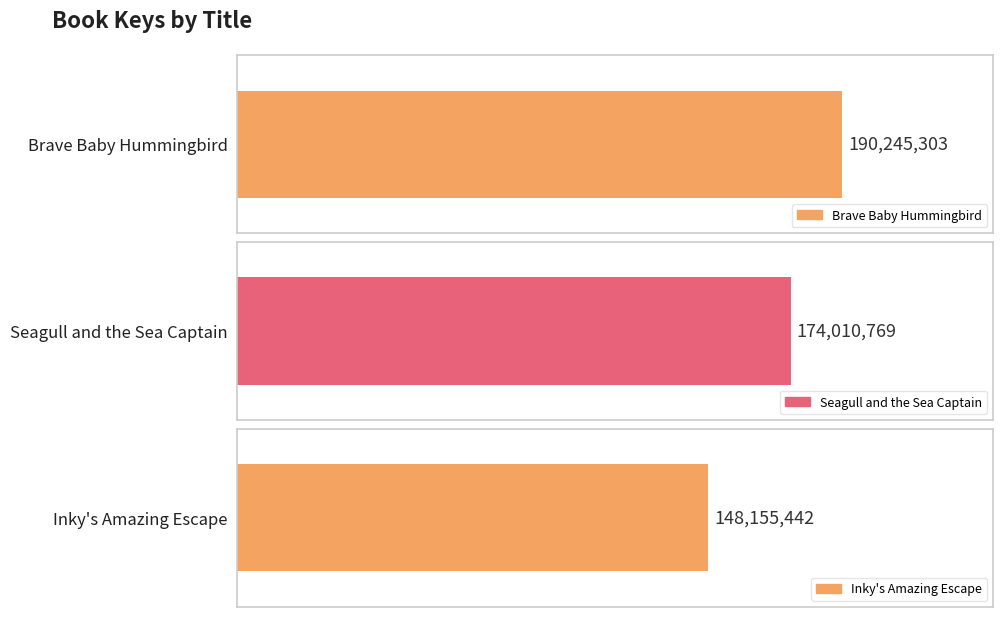

Approximately how many times larger is the value at Brave Baby Hummingbird compared to Inky's Amazing Escape?

1.3